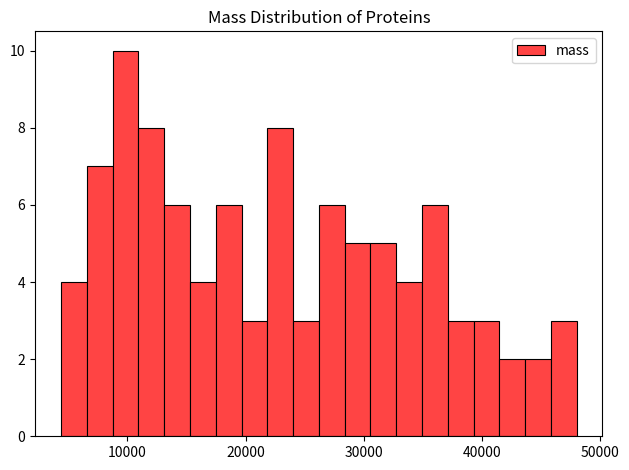

Read against the x-axis, roughly where is the centre of the tallest bar?

10000